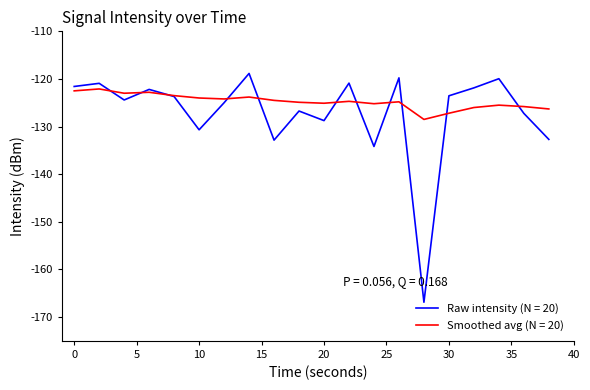

Rank the series by their maximum value, from lowest to highest.

Smoothed avg (N = 20), Raw intensity (N = 20)